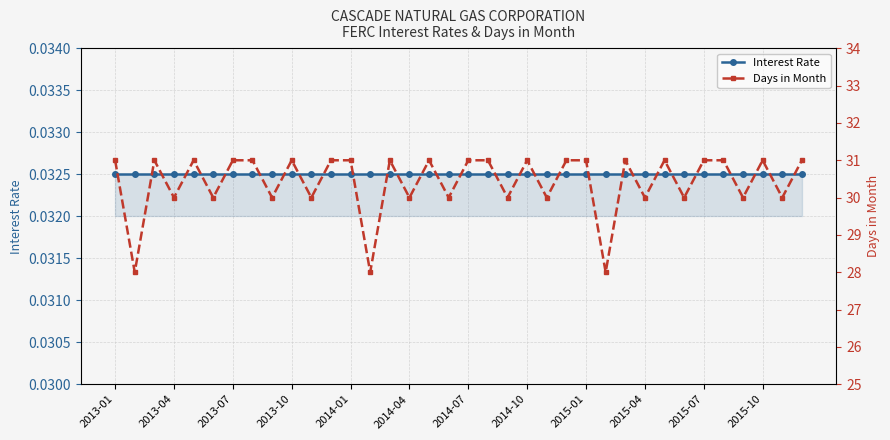

How many distinct data groups are displayed?

2